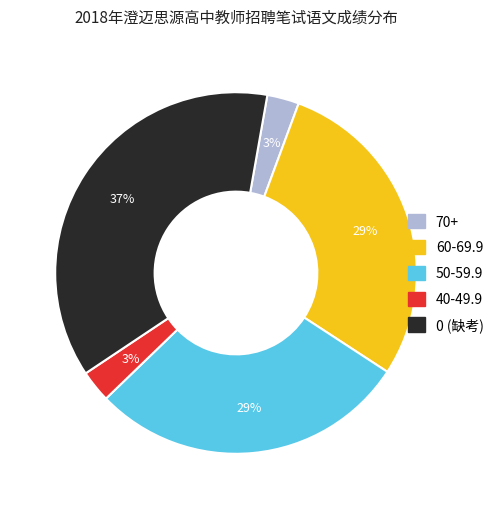

To the nearest percent, what is the difference between the largest and smallest slice percentages?

34%